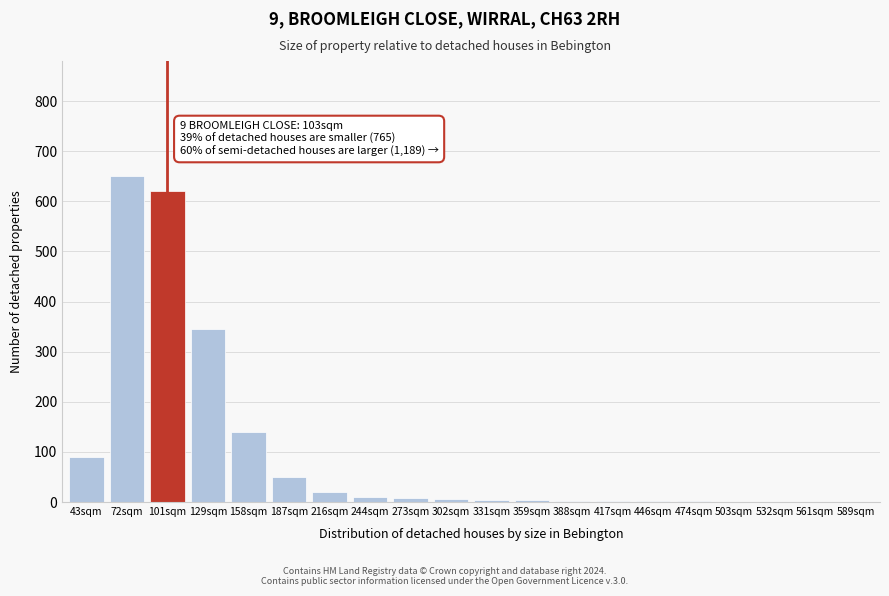

At which category does the chart reach its peak across all series?

72sqm